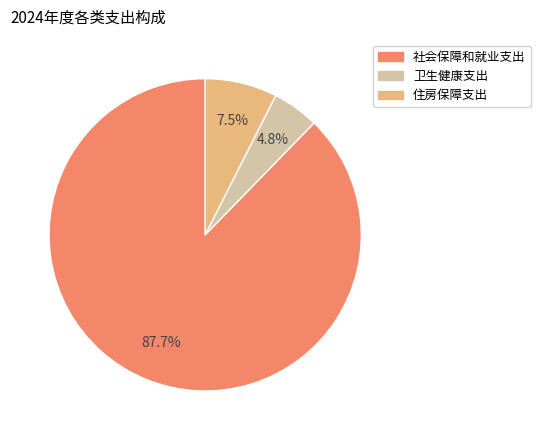

What is the total percentage of 卫生健康支出 and 社会保障和就业支出?

92.5%